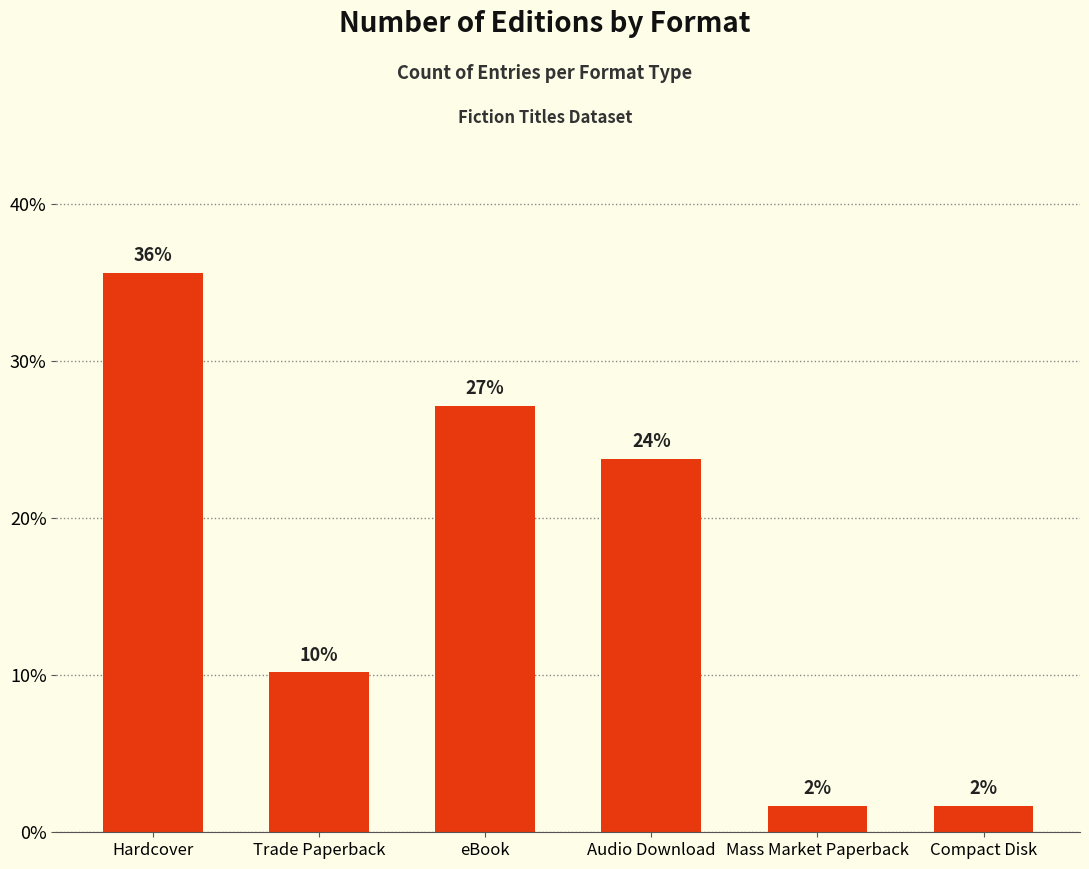

How many bars are there in total?

6